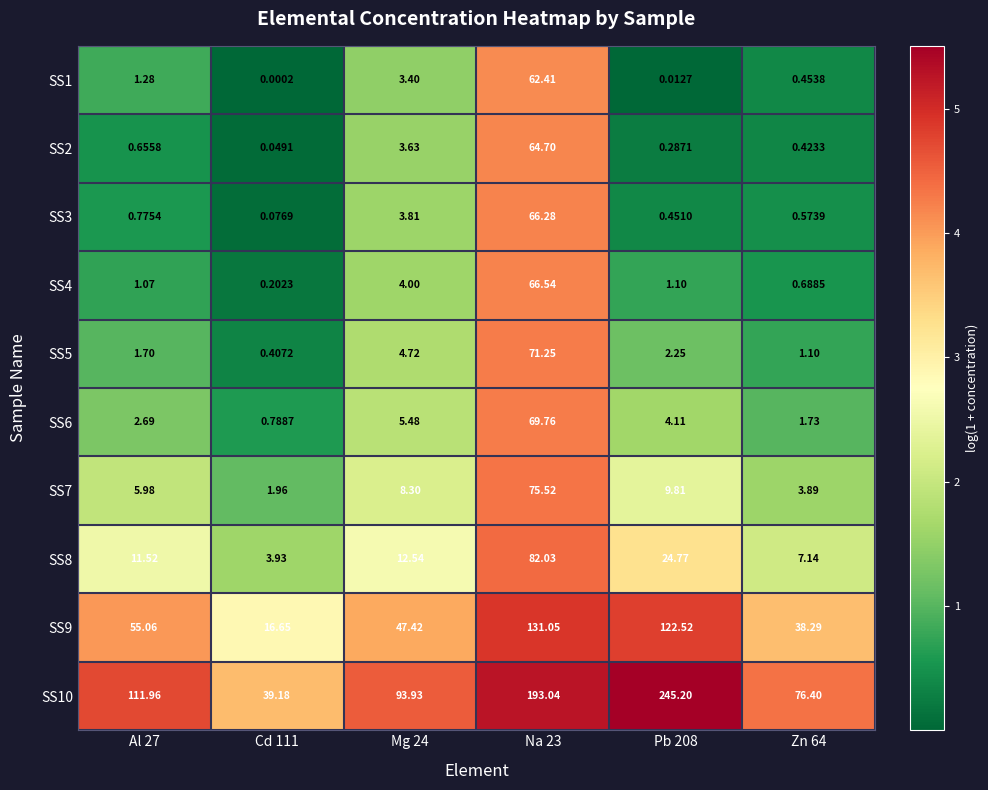

Which series has the largest total across all categories?

SS10